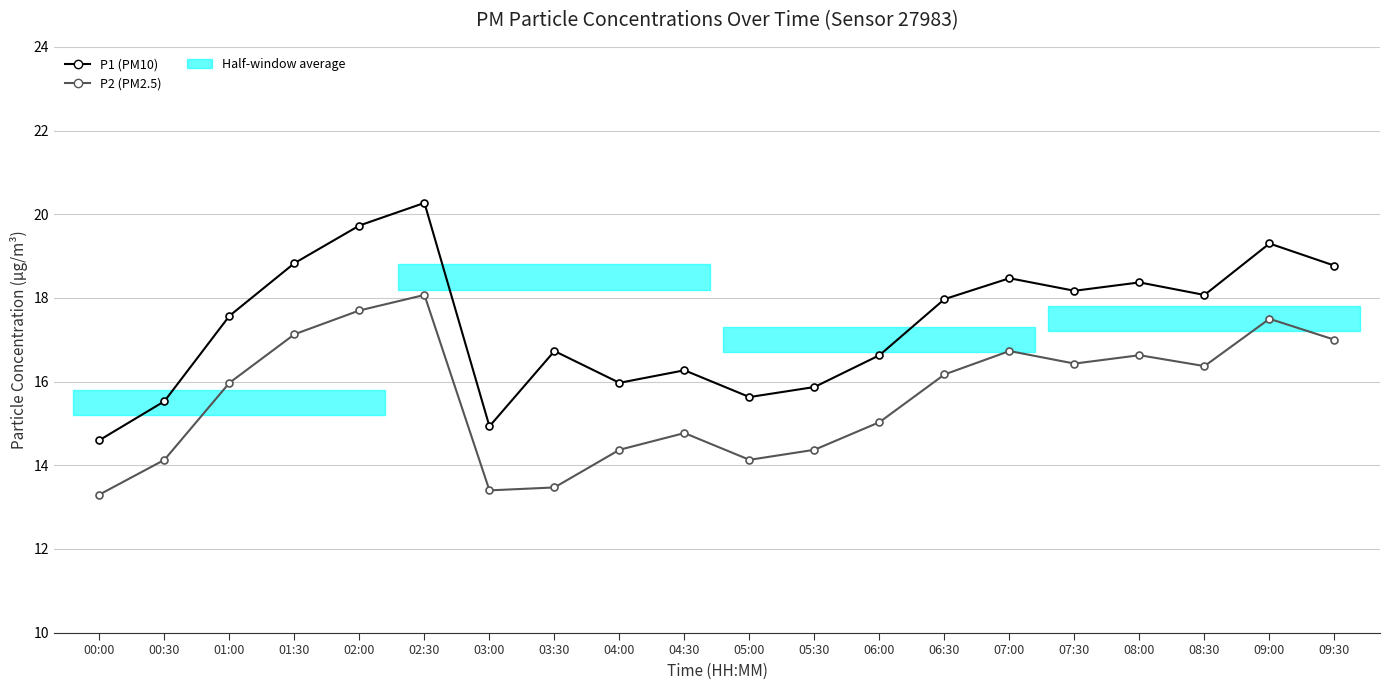

What is the sum of the P2 (PM2.5) values at 05:30 and 05:00?

28.5